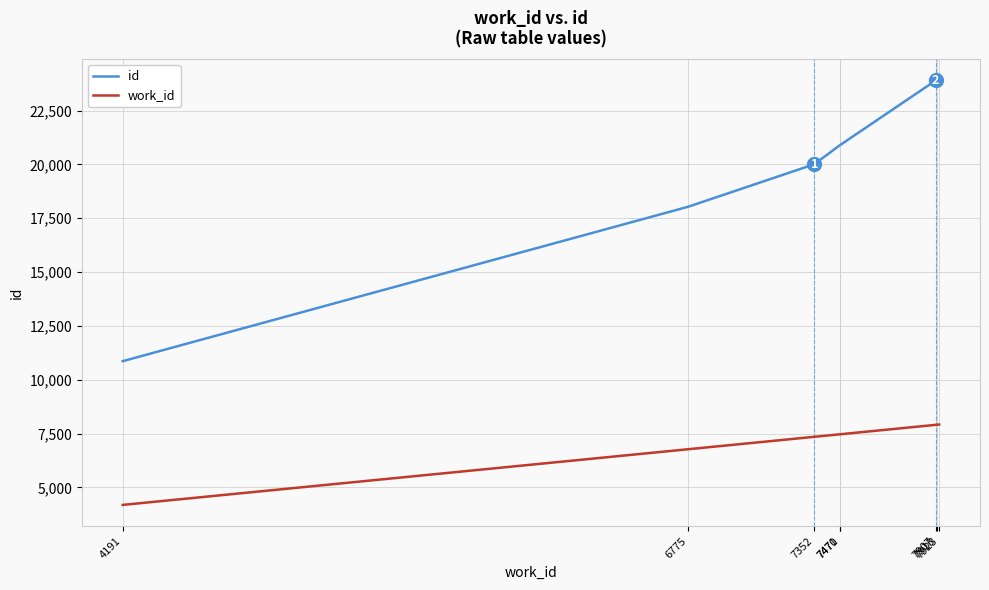

Count the number of categories in the chart.

8